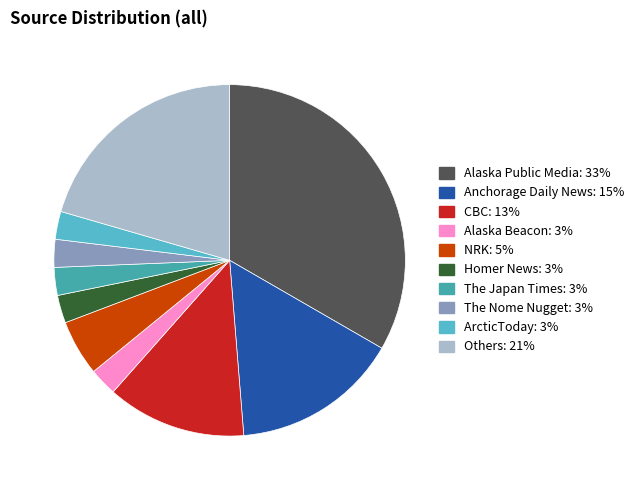

Combined, do CBC and Alaska Public Media account for over 50%?

No